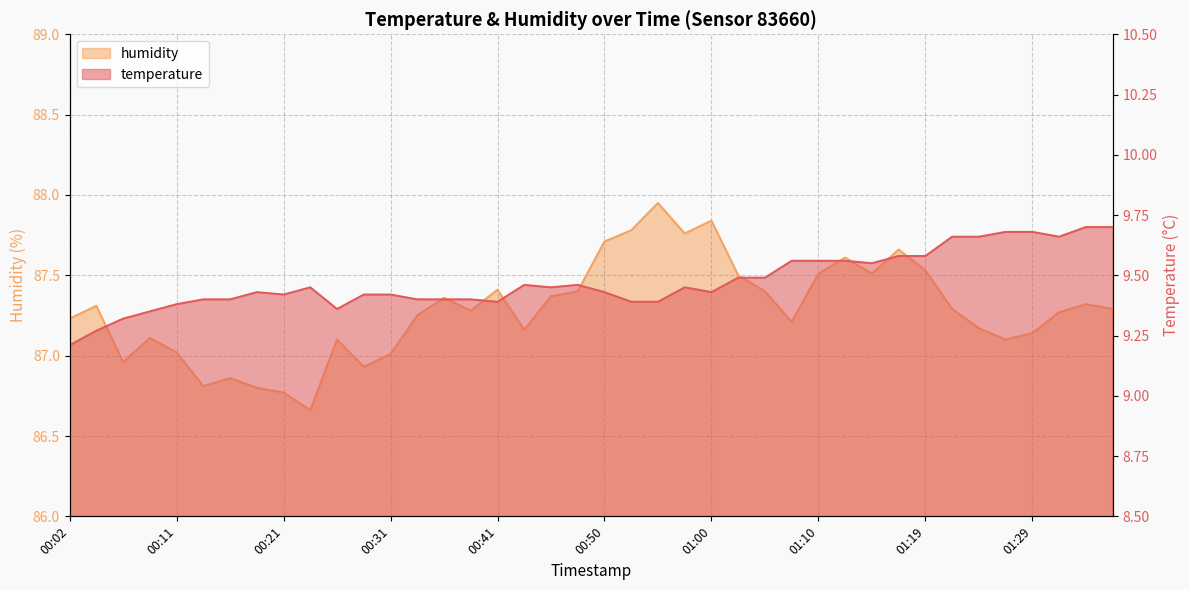

Reading left to right, extract all data points from this chart.

temperature: 9.2	9.3	9.3	9.3	9.4	9.4	9.4	9.4	9.4	9.4	9.4	9.4	9.4	9.4	9.4	9.4	9.4	9.5	9.4	9.5	9.4	9.4	9.4	9.4	9.4	9.5	9.5	9.6	9.6	9.6	9.6	9.6	9.6	9.7	9.7	9.7	9.7	9.7	9.7	9.7
humidity: 87.2	87.3	87.0	87.1	87.0	86.8	86.9	86.8	86.8	86.7	87.1	86.9	87.0	87.2	87.4	87.3	87.4	87.2	87.4	87.4	87.7	87.8	88.0	87.8	87.8	87.5	87.4	87.2	87.5	87.6	87.5	87.7	87.5	87.3	87.2	87.1	87.1	87.3	87.3	87.3